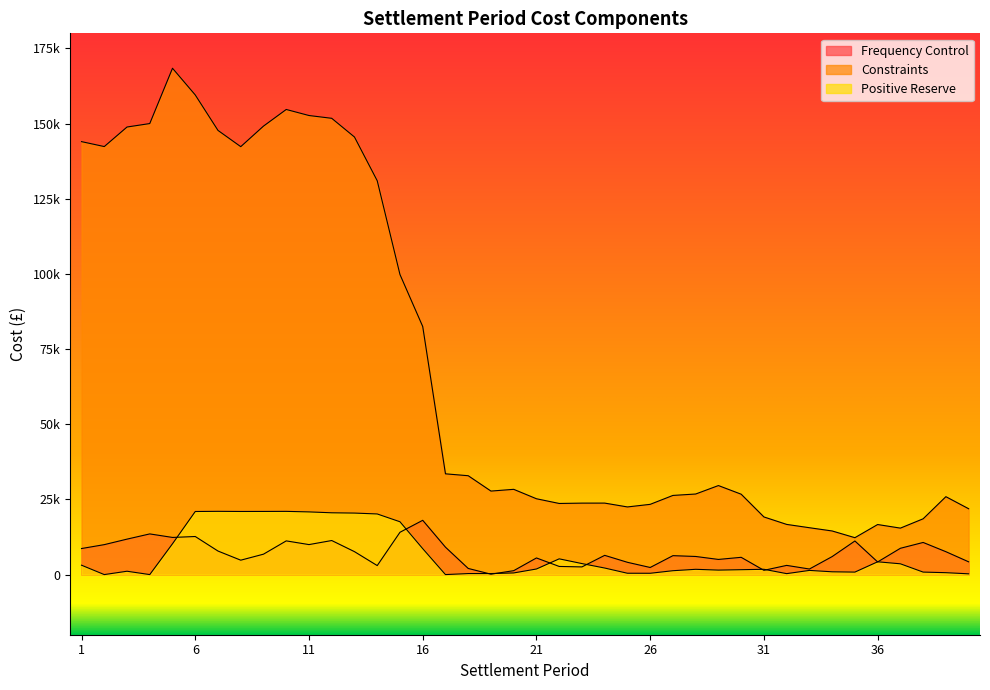

What is the value of the Constraints point at the 11th from the left?

152668.6